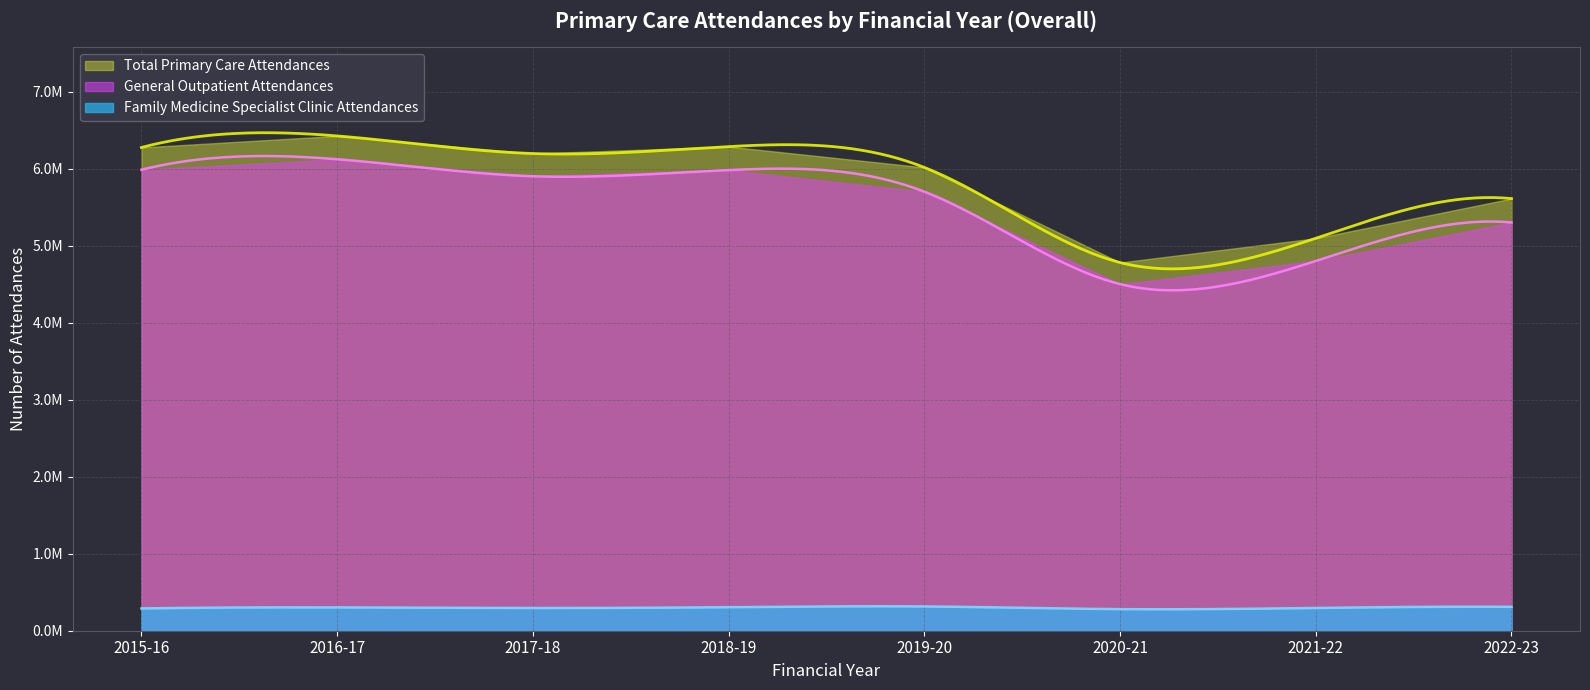

What is the minimum value for Family Medicine Specialist Clinic Attendances?

289124